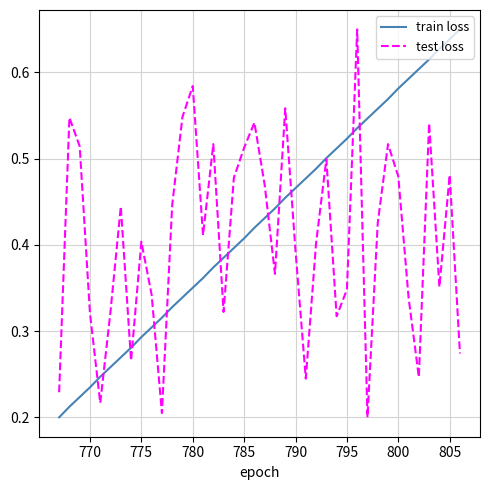

Which series has the widest spread of values?

train loss